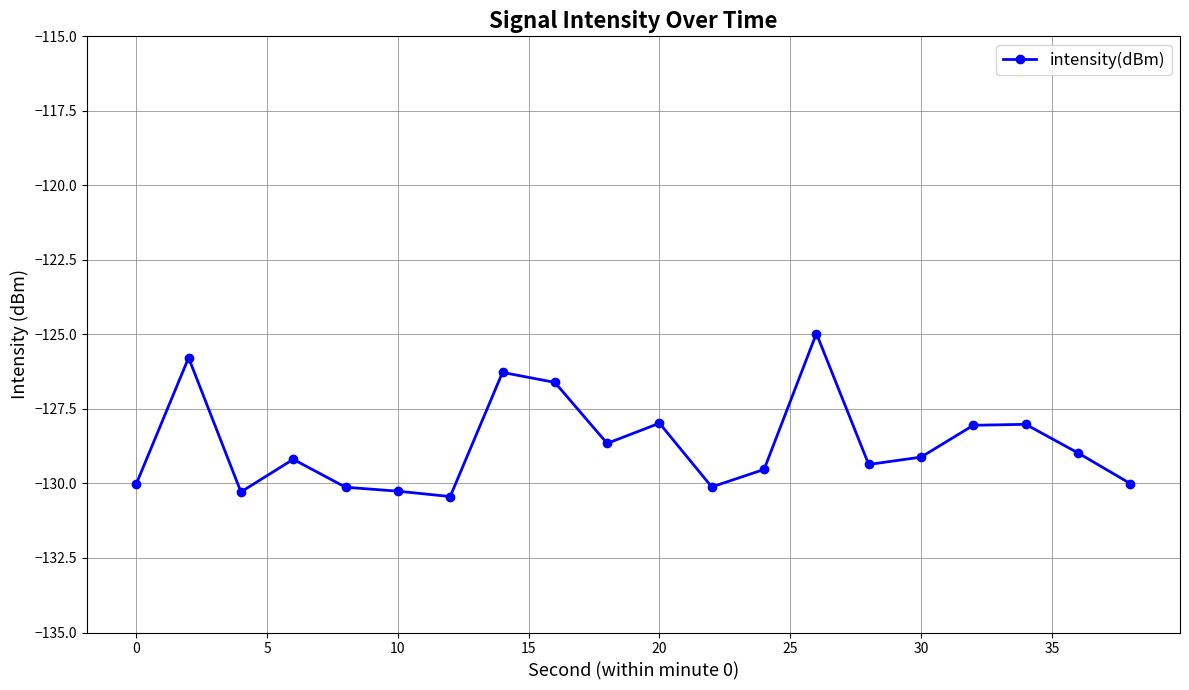

How many data points does each series have?

20